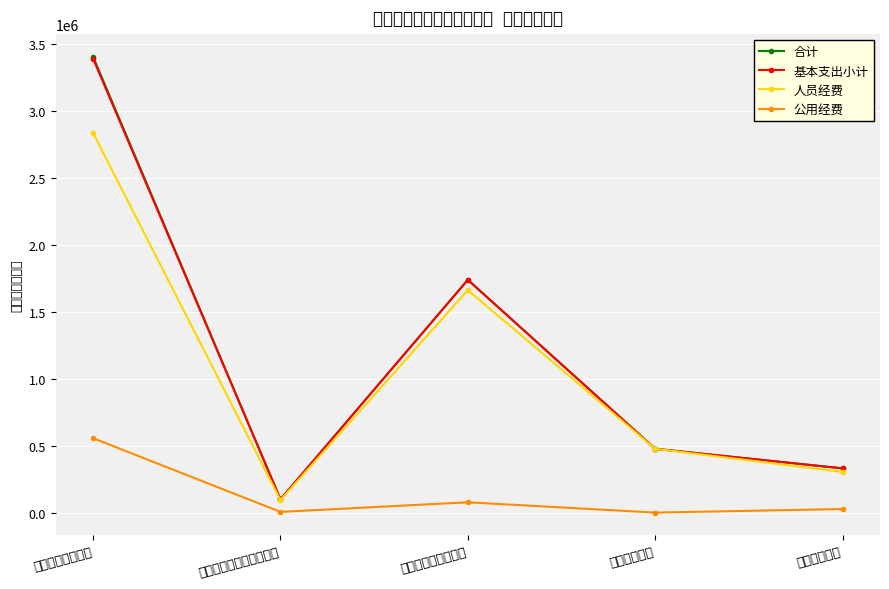

True or false: 人员经费 has a value of 2831803.4 at 一般公共服务支出.

True